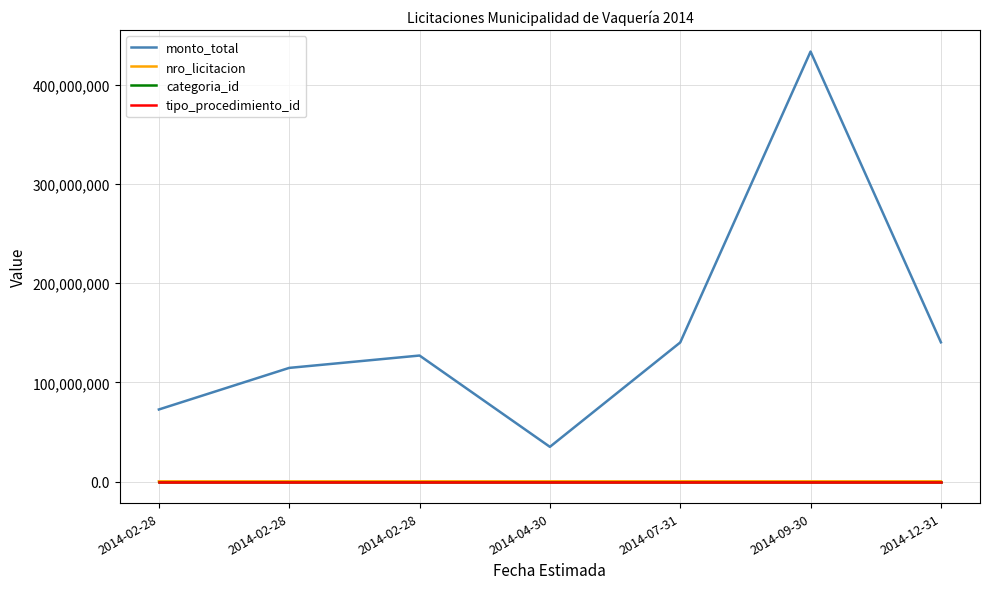

What is the total value across all series at 2014-02-28?

72905772